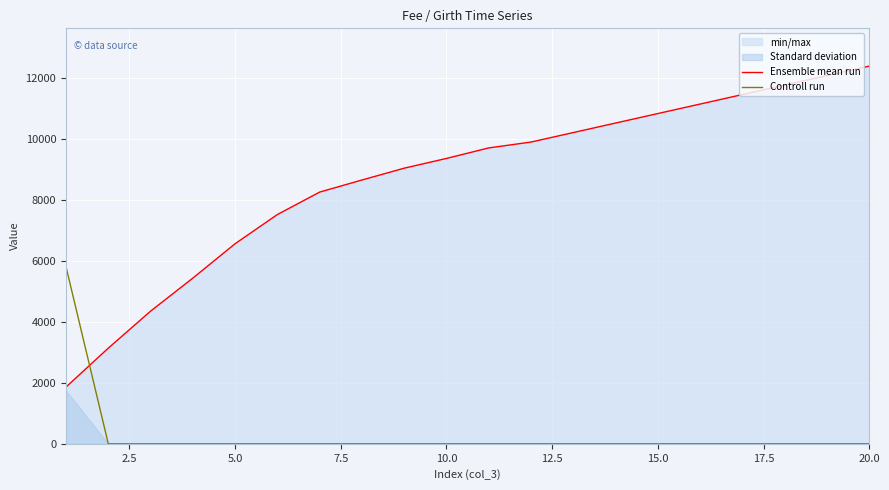

What is the highest value of the Ensemble mean run series?

12378.0